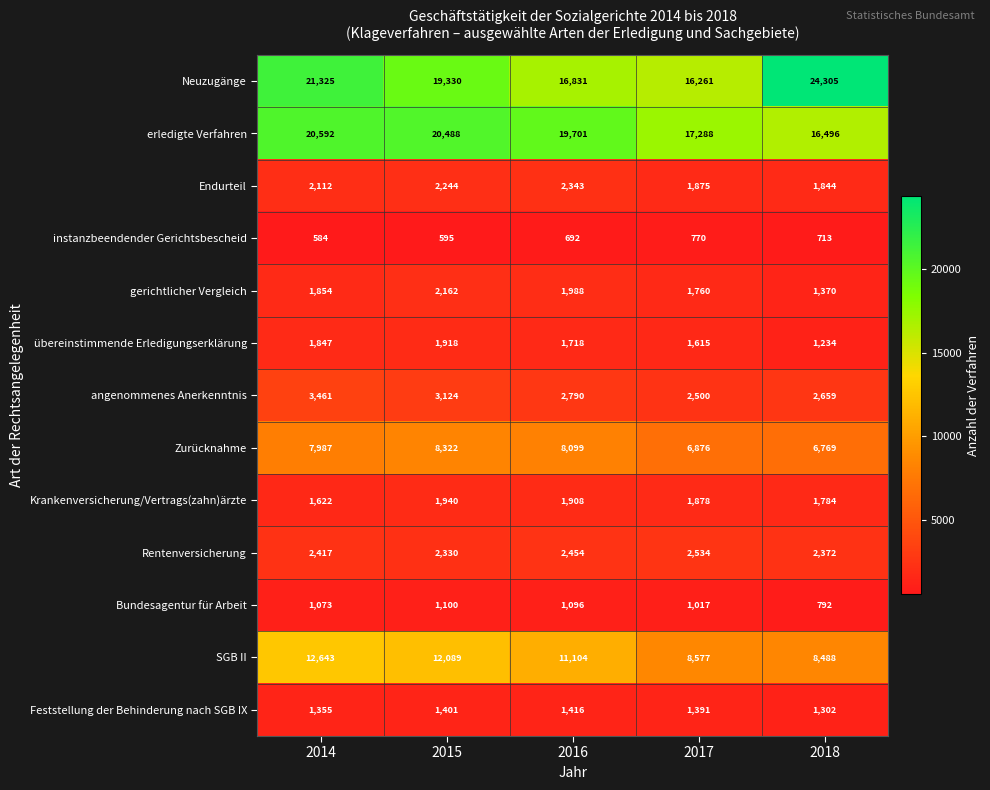

What is the sum of the erledigte Verfahren values at 2016 and 2018?

36197